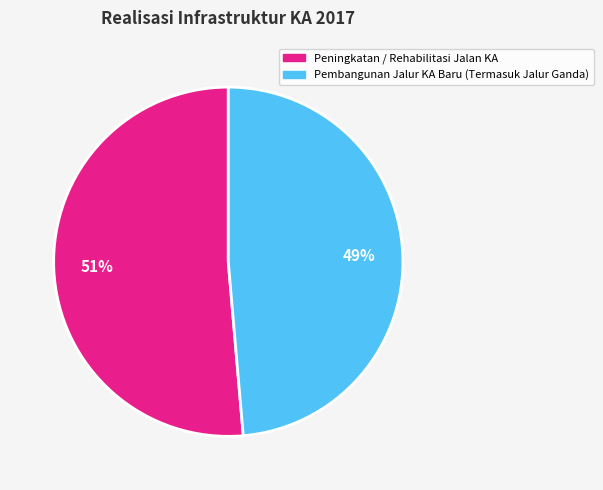

Rank the categories by value from highest to lowest.

Peningkatan / Rehabilitasi Jalan KA, Pembangunan Jalur KA Baru (Termasuk Jalur Ganda)